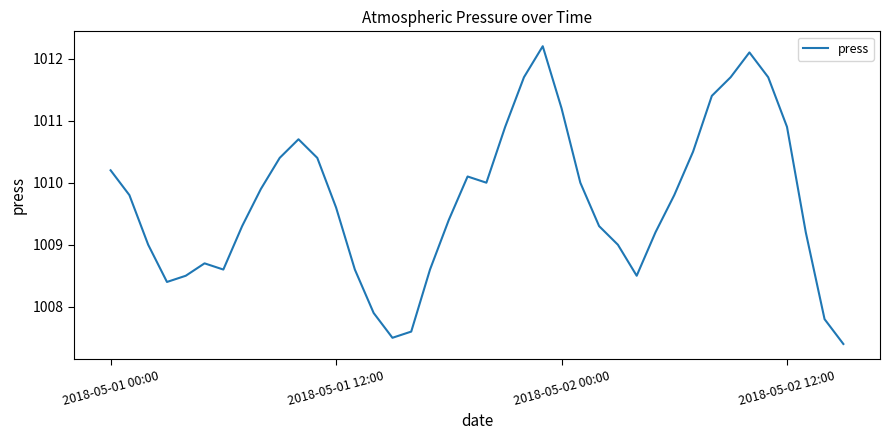

What is the maximum value shown in the chart?

1012.2